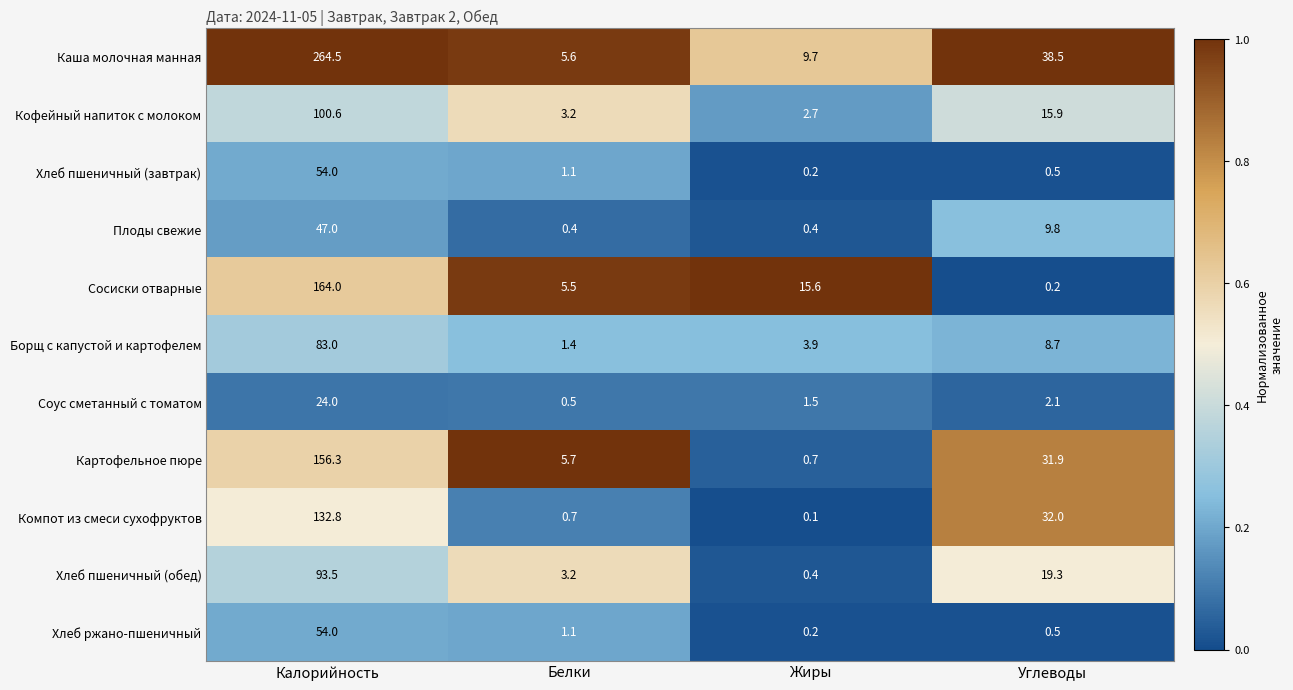

List the labels in order of Борщ с капустой и картофелем value, smallest first.

Белки, Жиры, Углеводы, Калорийность